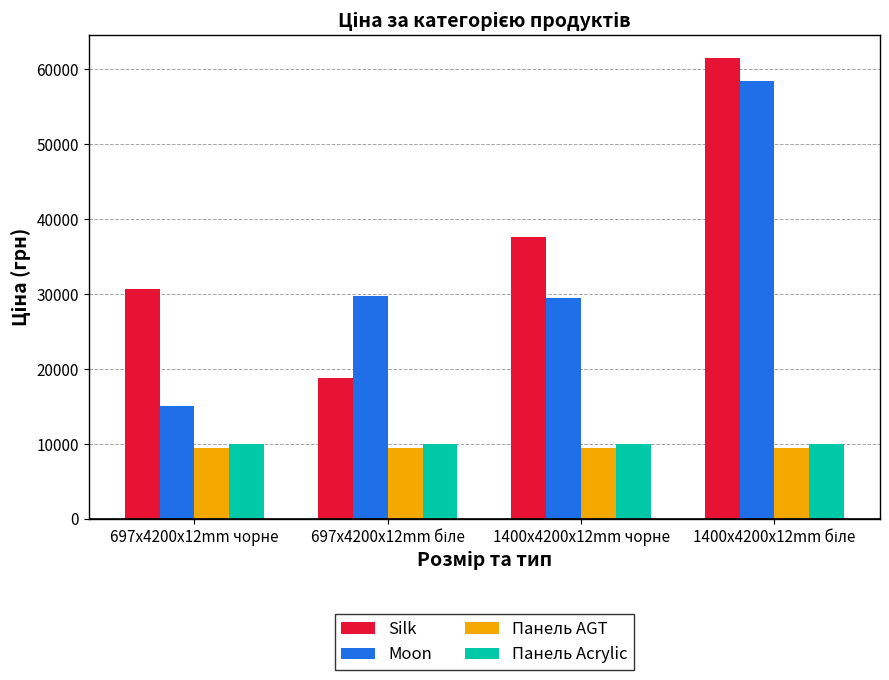

What is the smallest value displayed?

9480.1